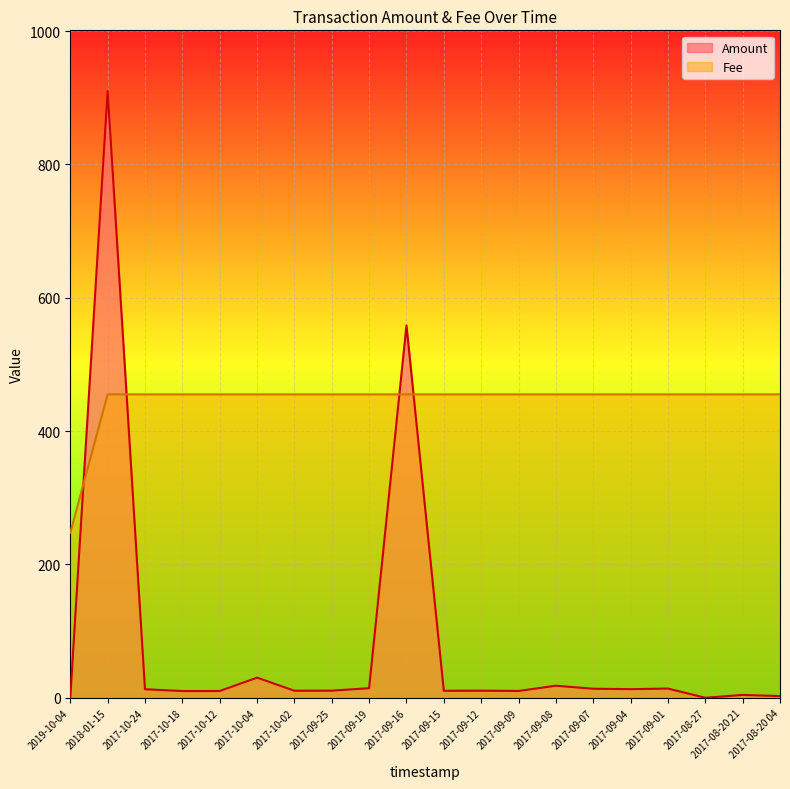

What is the label of the 8th point from the right?

2017-09-09